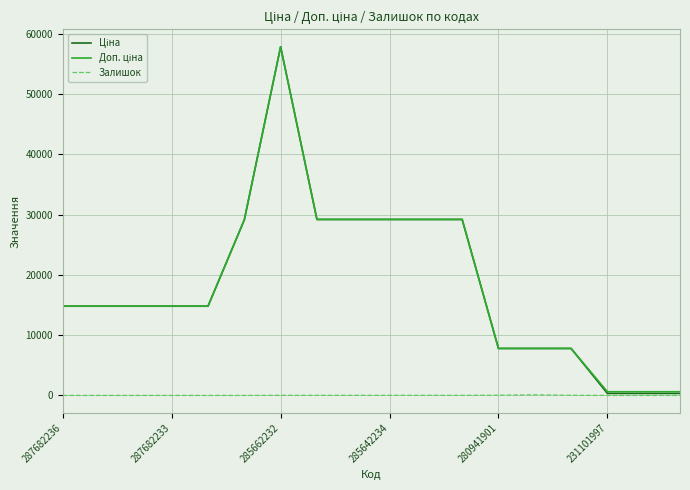

How many lines are shown in the chart?

3